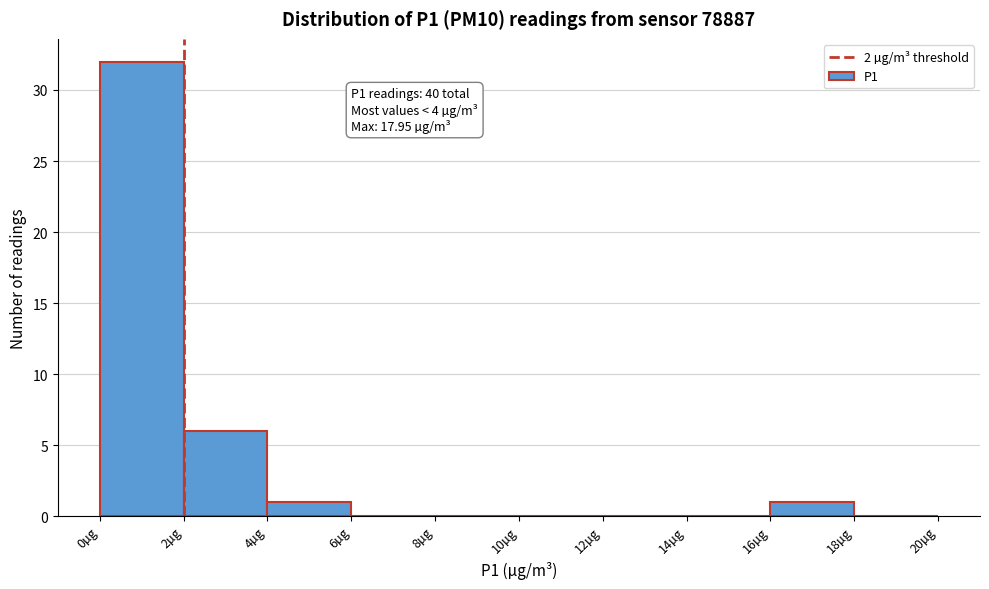

Which range on the x-axis has the tallest bar?

0 to 2